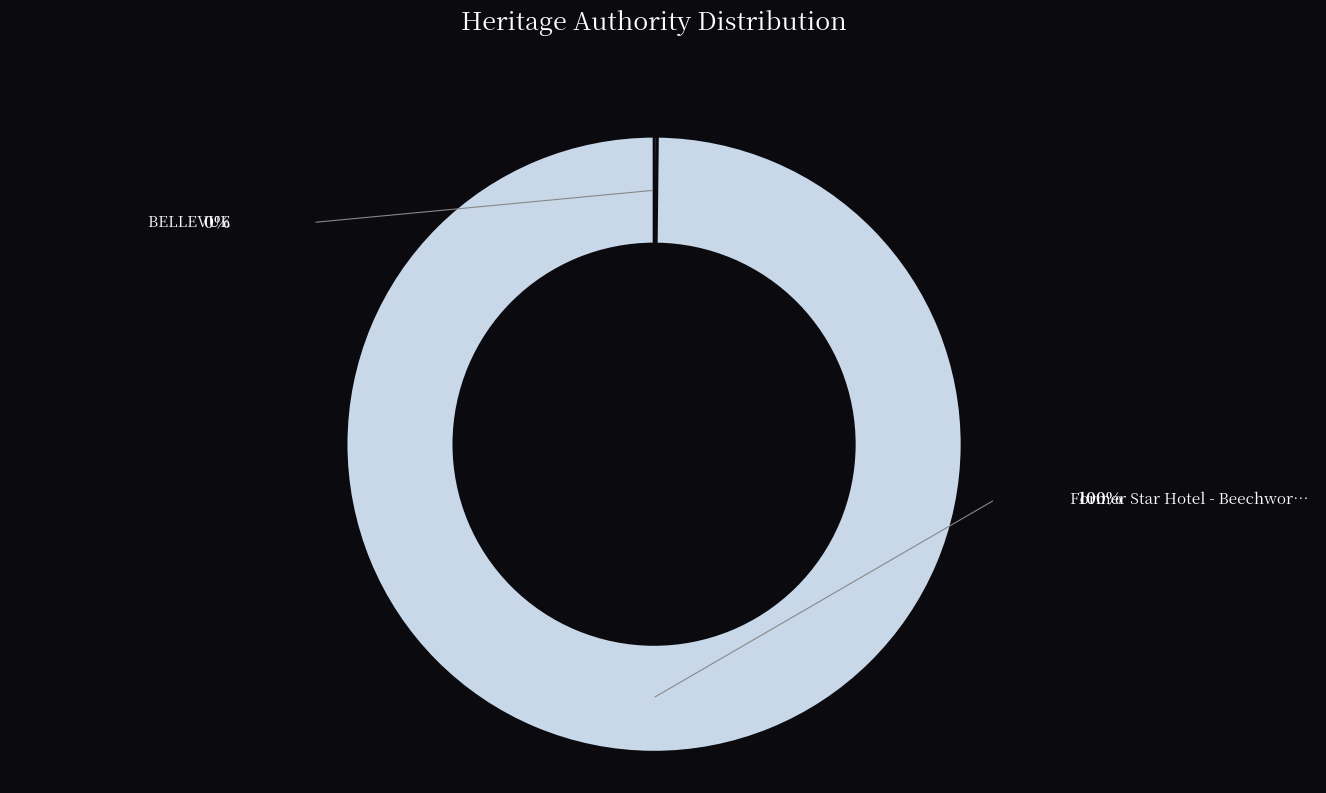

Does any single category account for the majority?

Yes